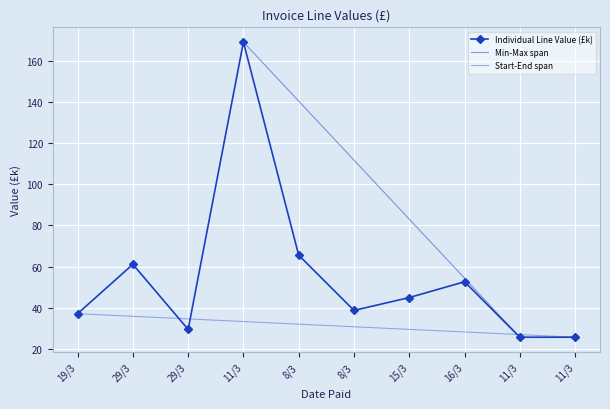

Approximately how many times larger is the value at 8/3 compared to 15/3?

0.9